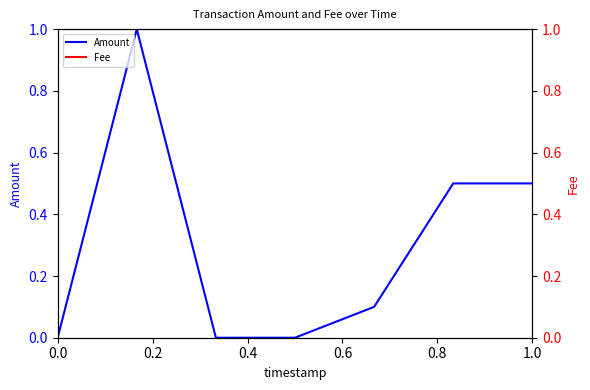

What is the value of the Fee point at the 1st from the left?

1.0